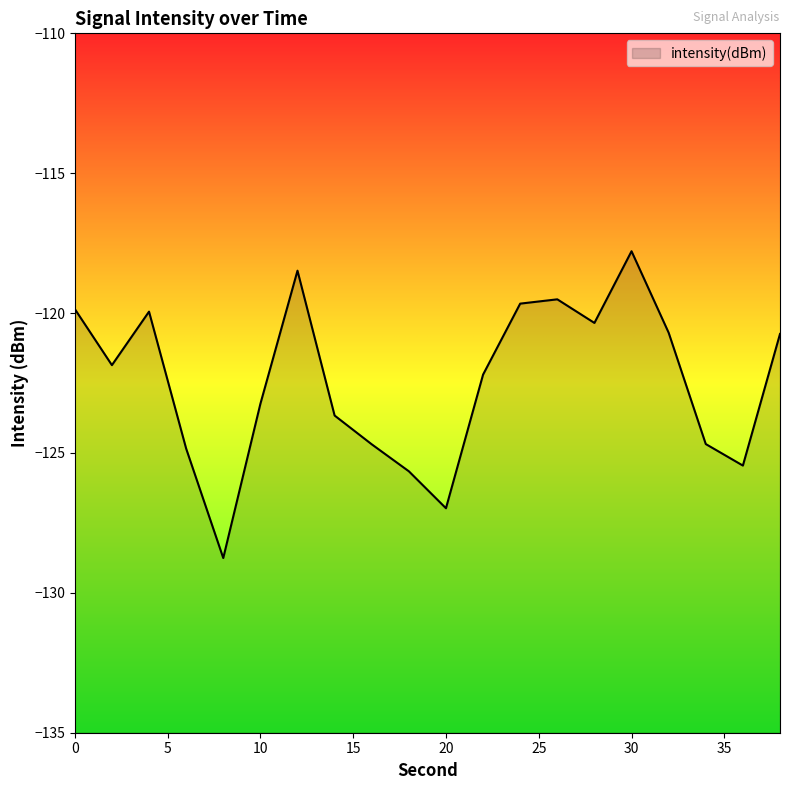

What is the average value?

-122.5